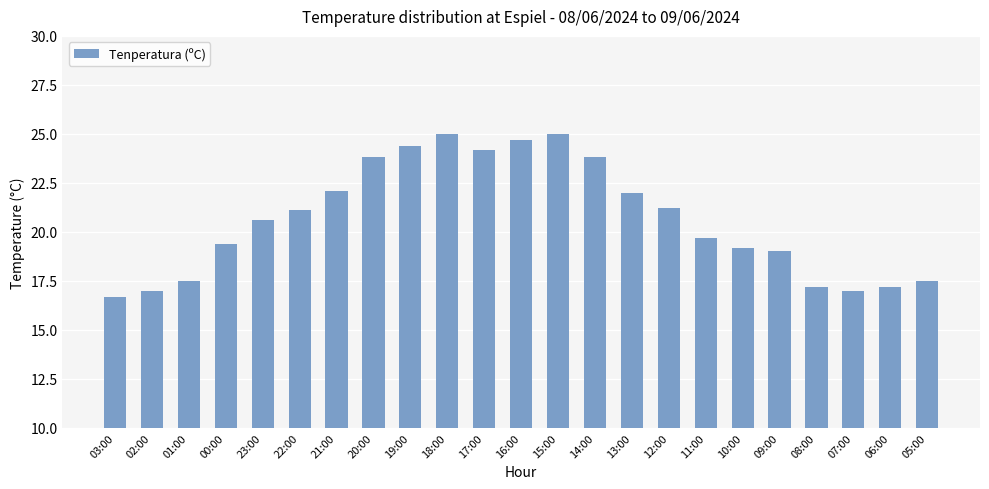

What is the label of the 23rd bar from the right?

03:00